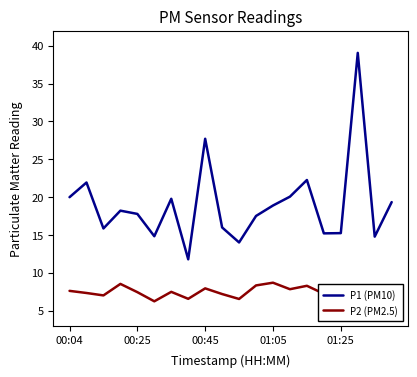

Rank the series by their maximum value, from highest to lowest.

P1 (PM10), P2 (PM2.5)